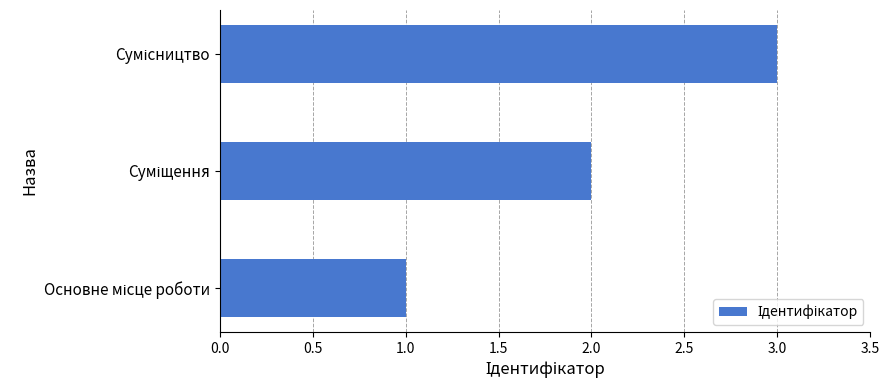

What is the sum of all values?

6